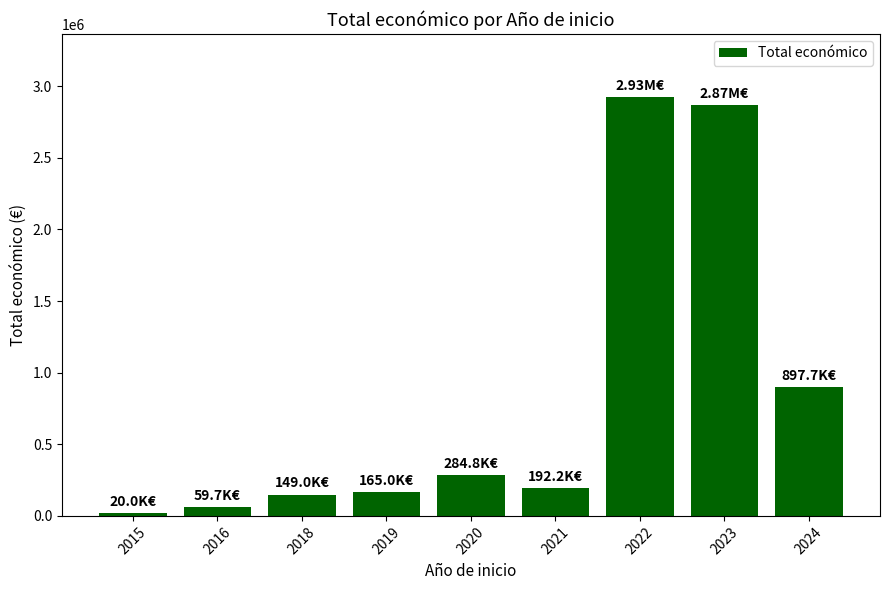

Where does the data first go above 192210?

2020